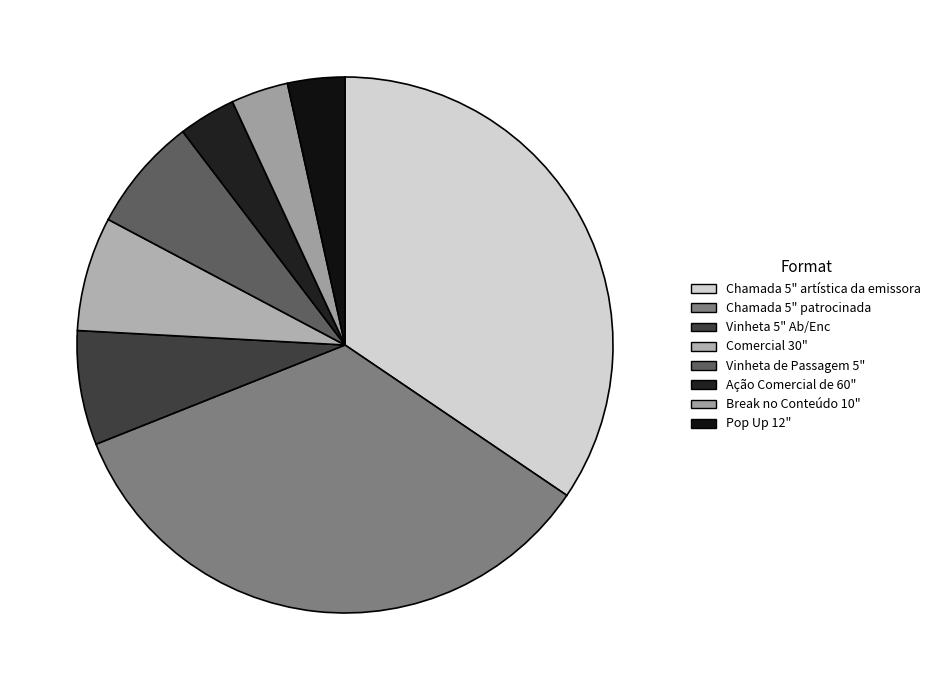

How many segments does this pie chart have?

8